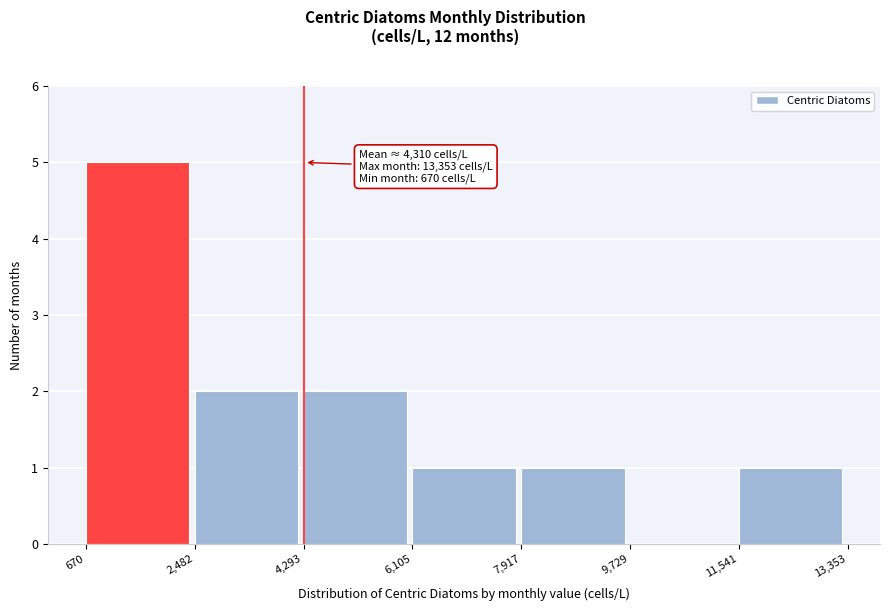

Over which range of the x-axis is the bar tallest?

670 to 2,482